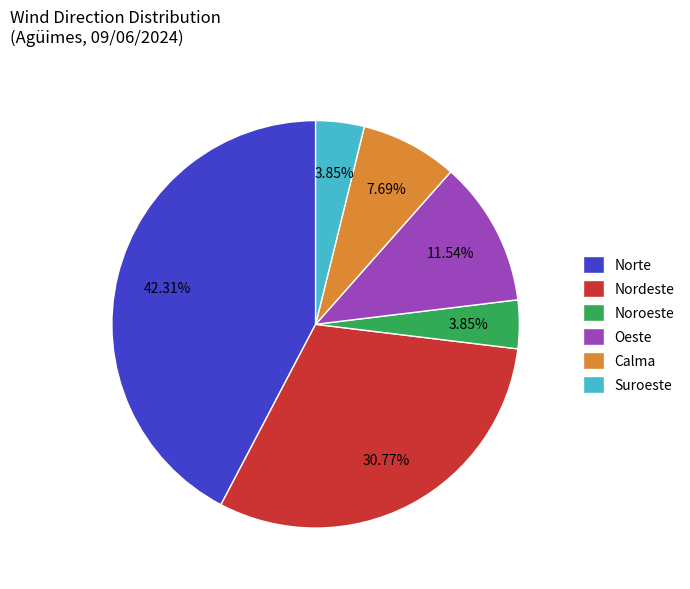

To the nearest percent, what is the average slice percentage?

17%